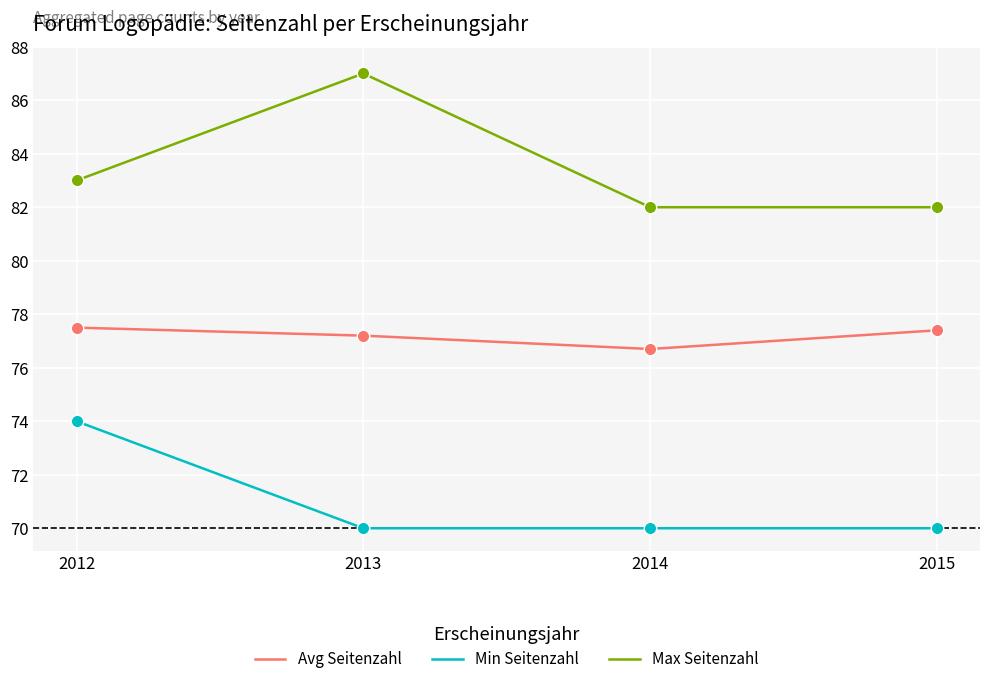

What is the difference between the second highest and minimum values in the Avg Seitenzahl series?

0.7